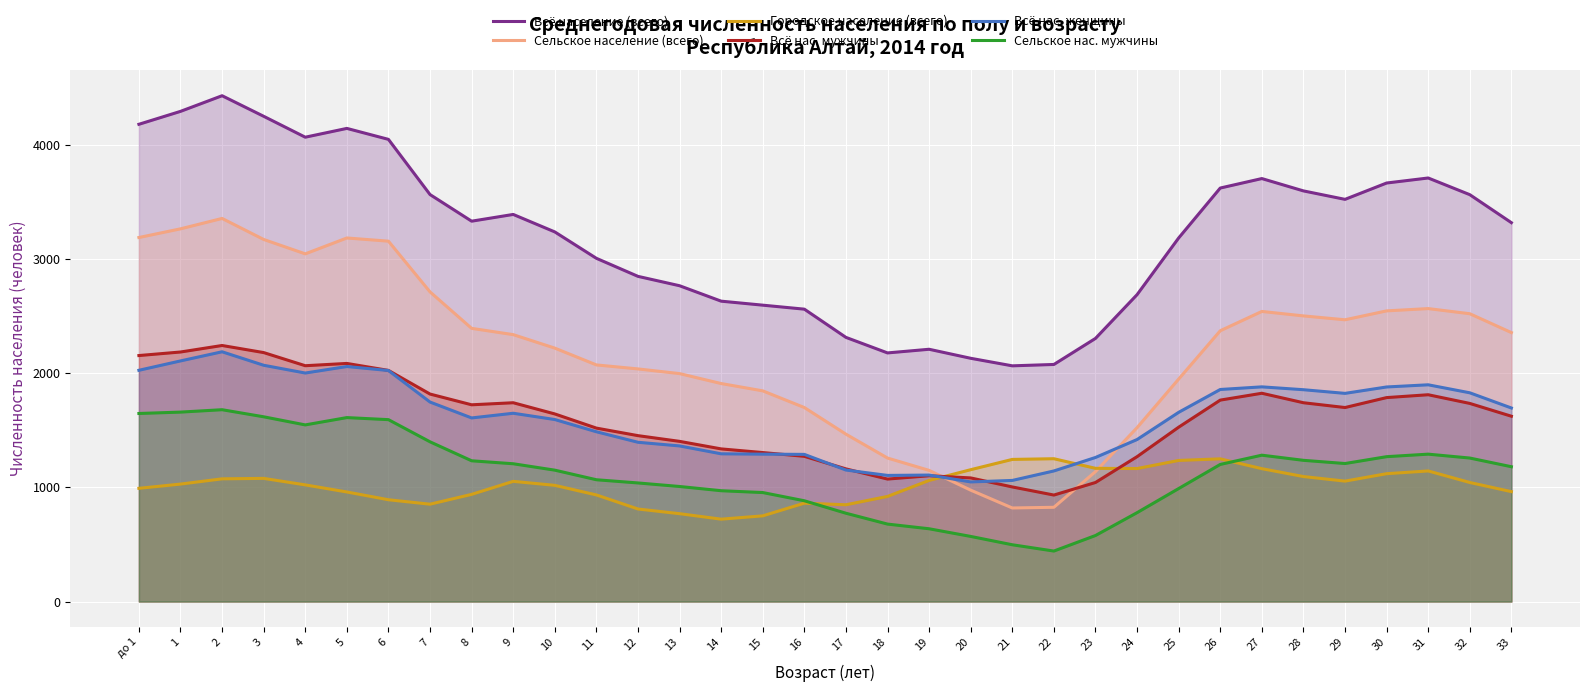

Rank the categories by Сельское нас. мужчины value from highest to lowest.

2, 1, до 1, 3, 5, 6, 4, 7, 31, 27, 30, 32, 28, 8, 29, 9, 26, 33, 10, 11, 12, 13, 25, 14, 15, 16, 24, 17, 18, 19, 23, 20, 21, 22